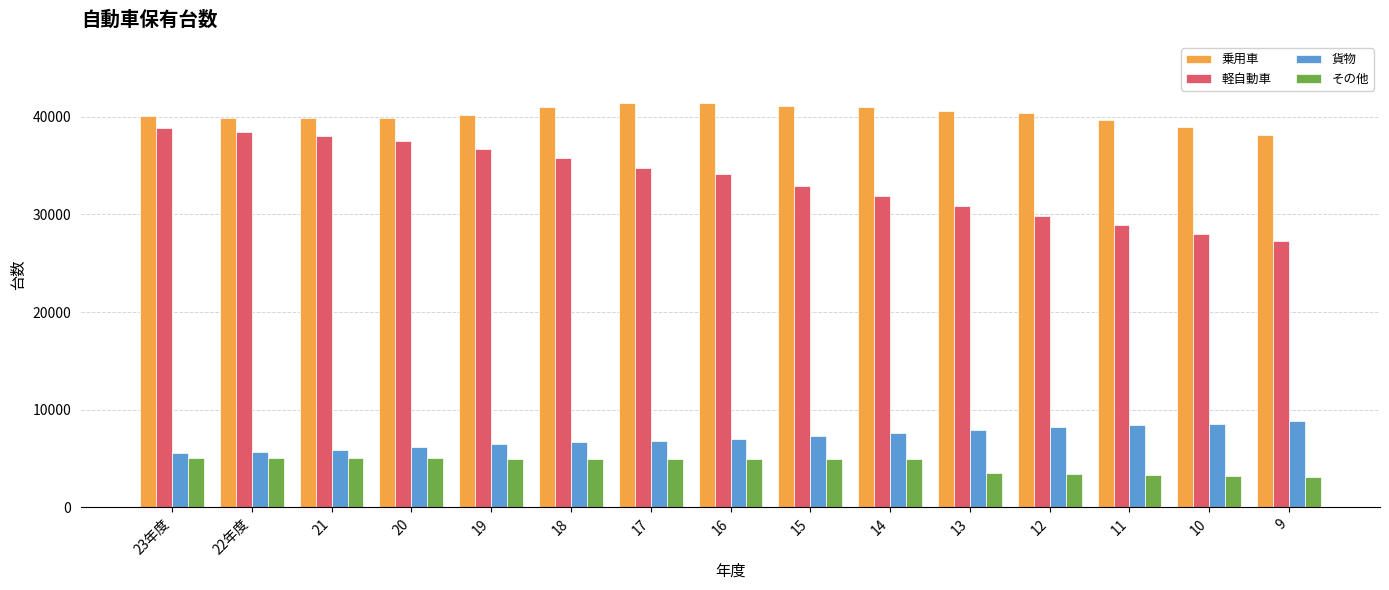

Which series has the largest total across all categories?

乗用車